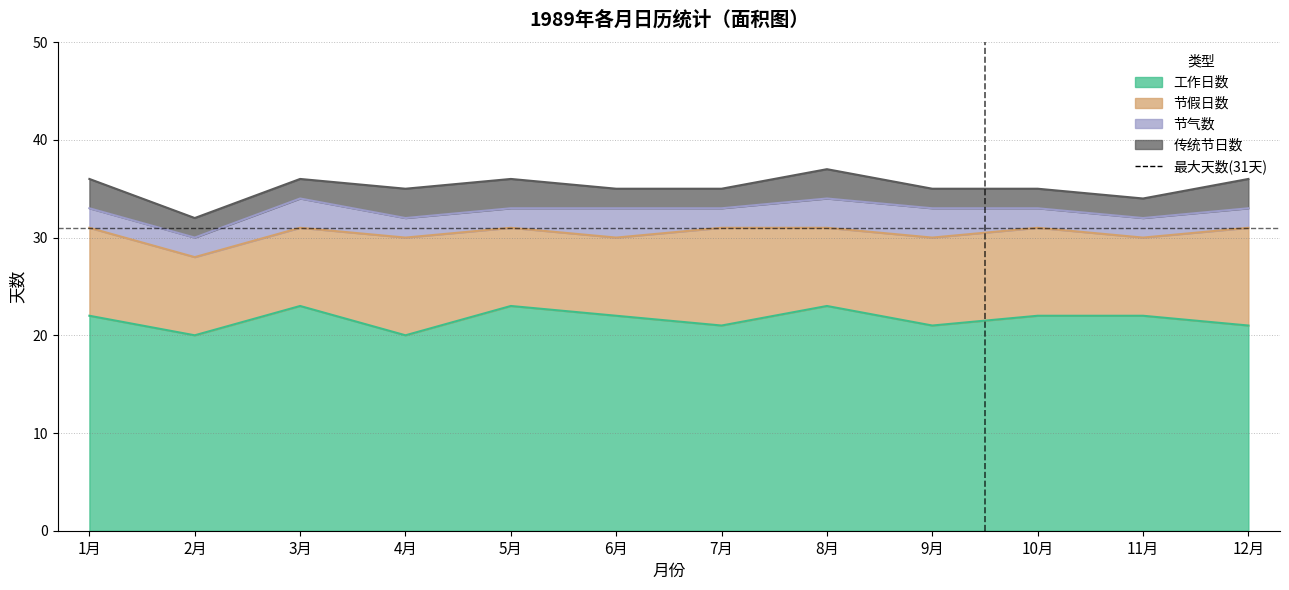

What value does the 节假日数 series have at 2月?

8